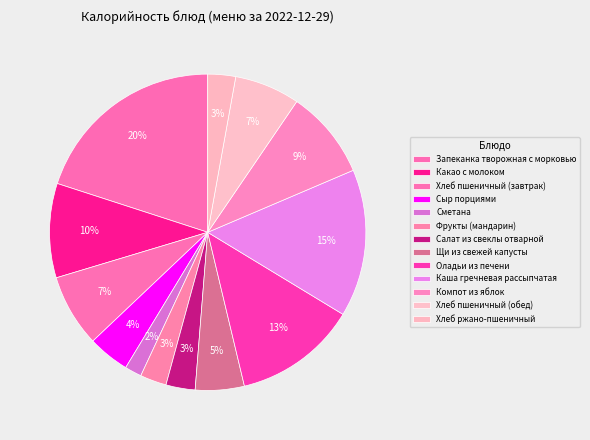

How many segments does this pie chart have?

13